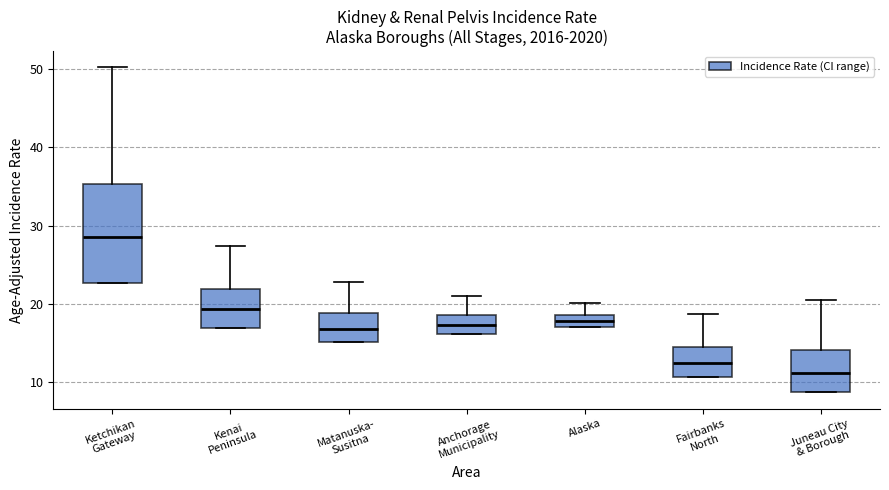

Where is the upper edge of the box for Ketchikan Gateway on the y-axis? The values are not printed on the chart, so give them approximately, as read against the axis.

35